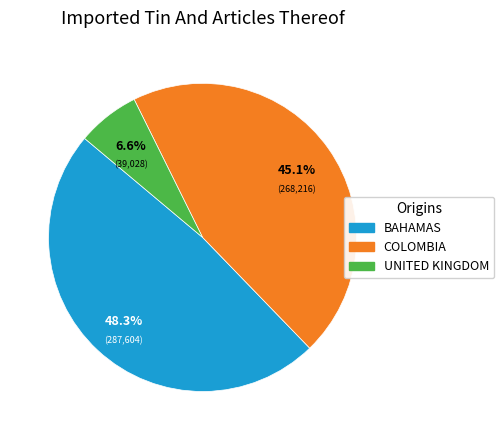

Which has a higher value, BAHAMAS or UNITED KINGDOM?

BAHAMAS